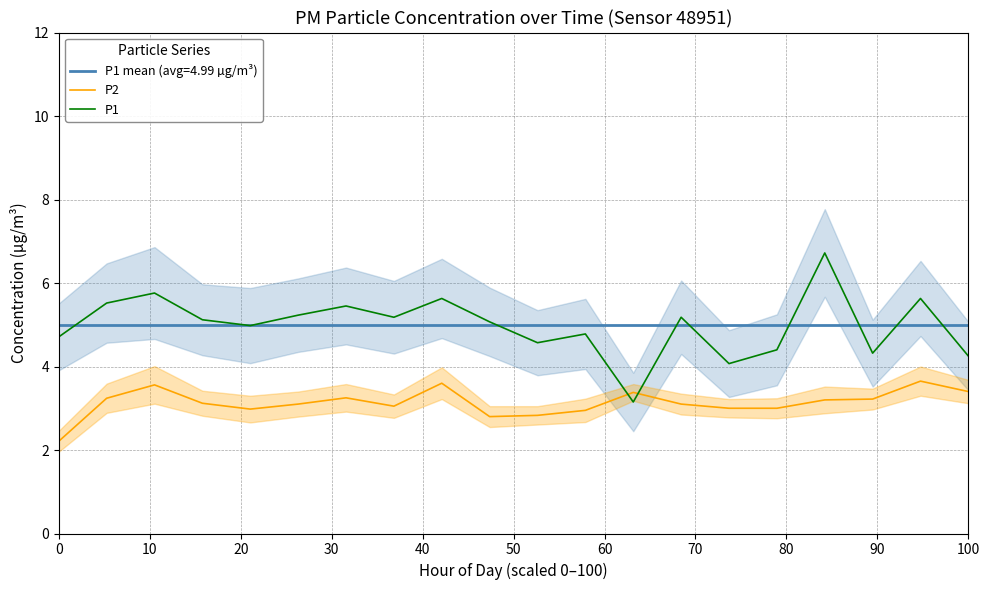

List the series in order of their overall mean, highest first.

P1, P2